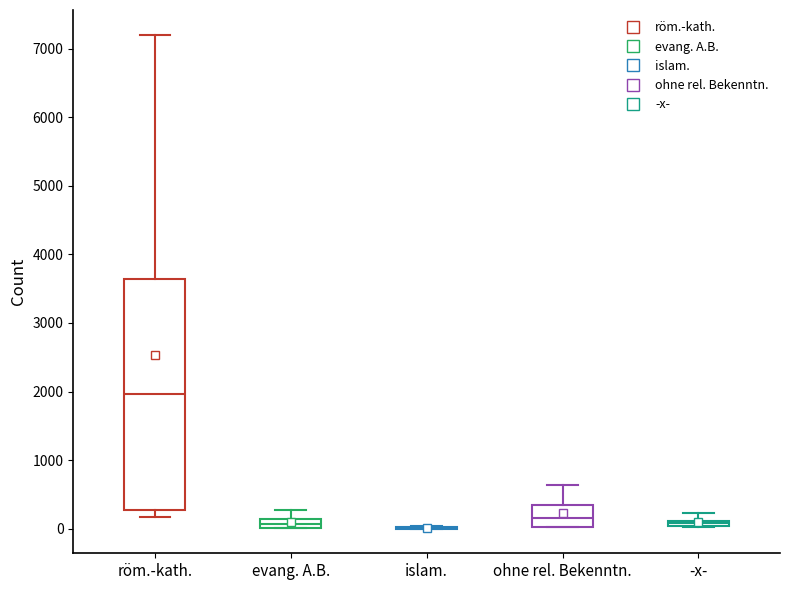

Comparing the boxes themselves (not the whiskers), which one is the tallest?

röm.-kath.